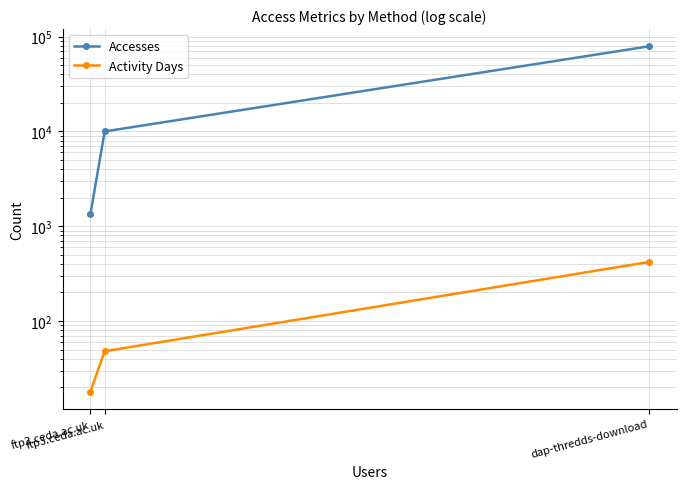

True or false: Accesses has a value of 2148 at ftp2.ceda.ac.uk.

False